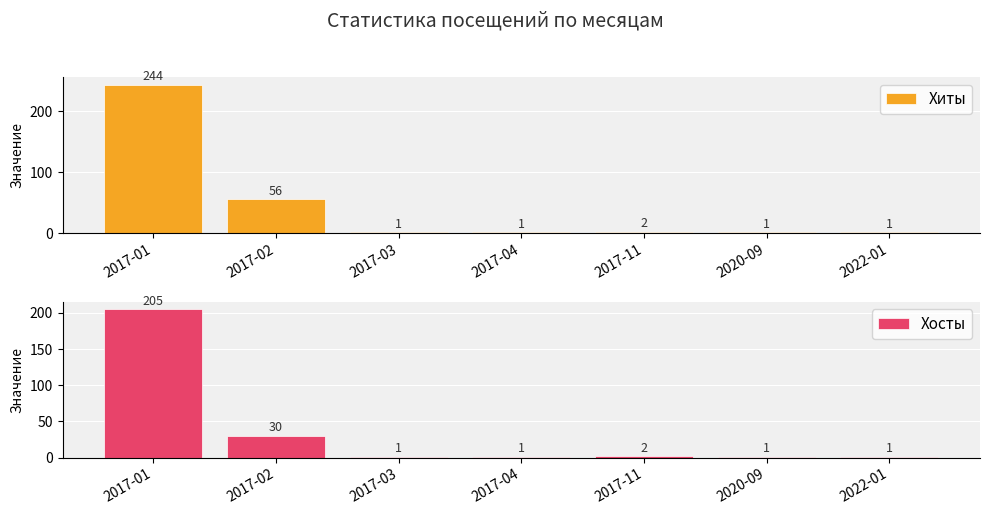

The value of Хиты at 2017-02 is 29. True or false?

False